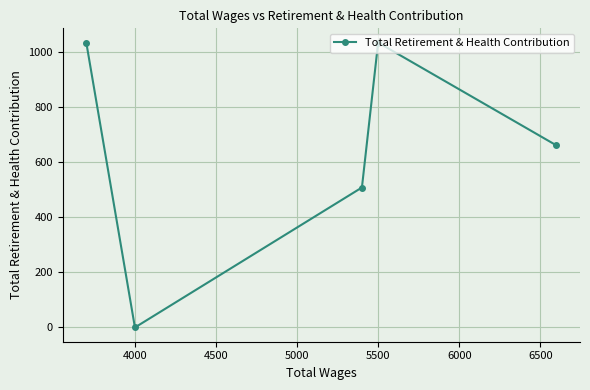

How many values are below 662?

2